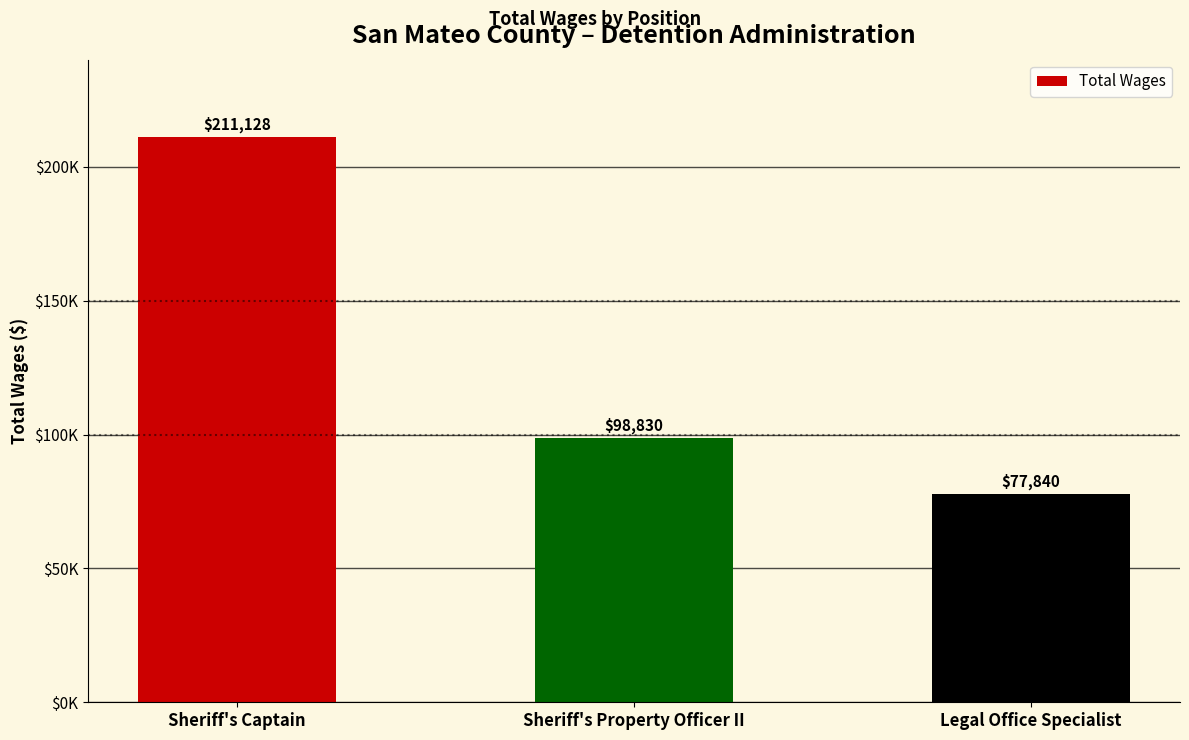

Are the bars grouped side by side (vs. stacked)?

No